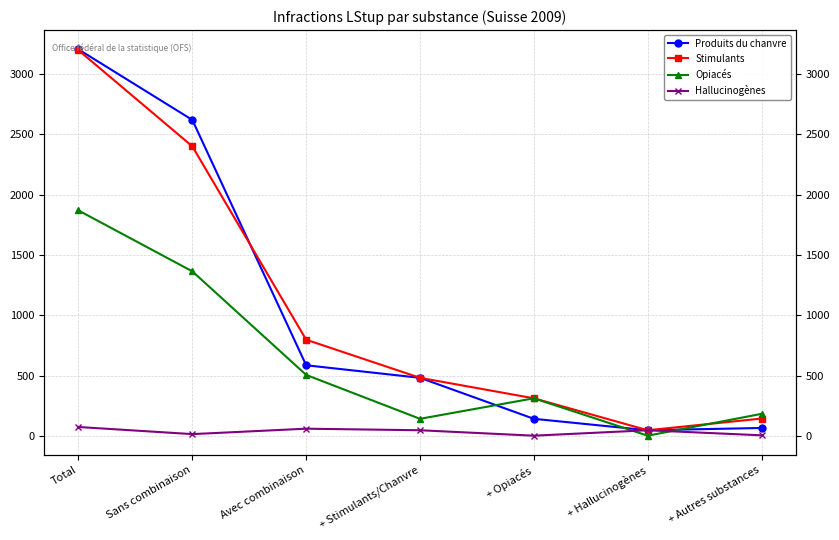

The Stimulants series shows 4180 at Sans combinaison. True or false?

False